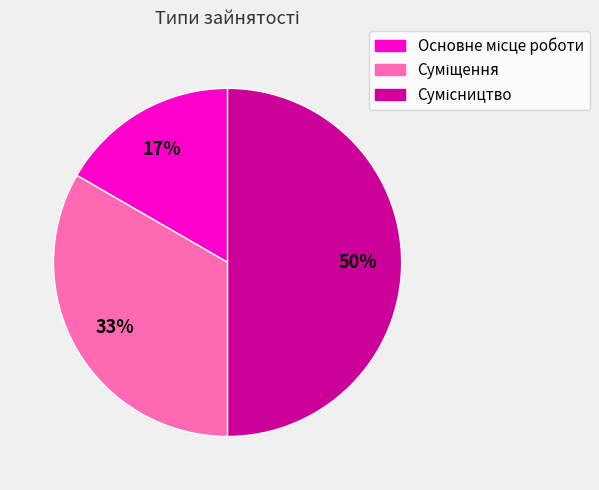

To the nearest percent, what is the difference between the largest and smallest slice percentages?

33%